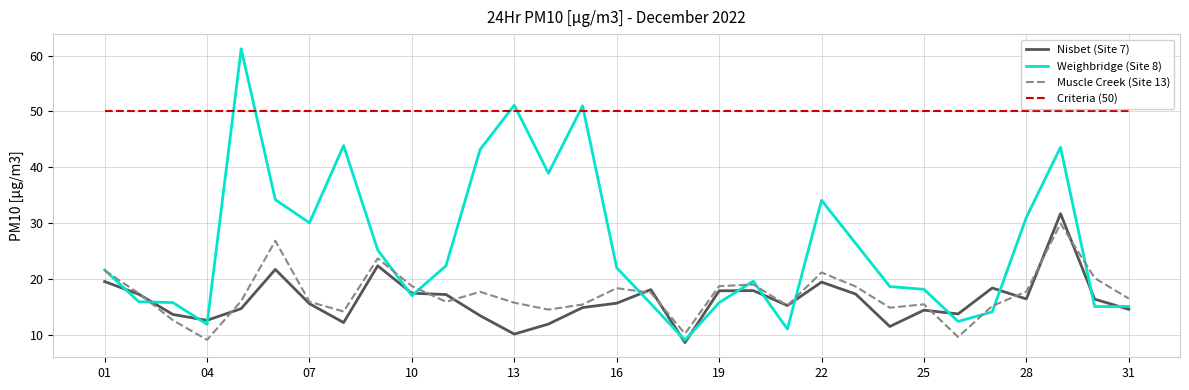

What is the smallest value displayed?

8.6